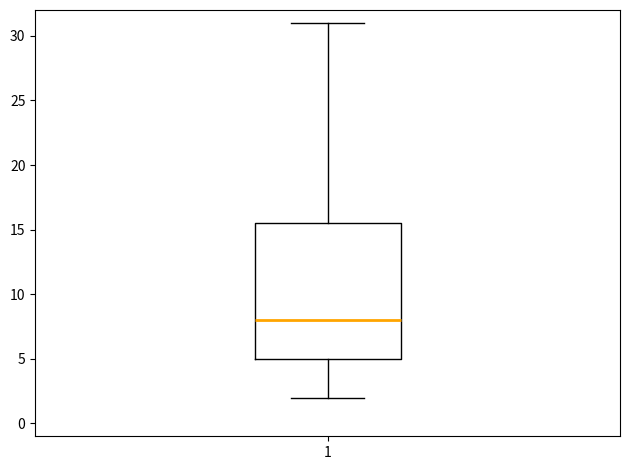

Read this box plot against the y-axis: the position of the median line, the range covered by the box, and the ends of both whiskers. The values are not printed on the chart, so give them approximately, as read against the axis.

median 8.0, box 5.0 to 15.5, whiskers 2.0 to 31.0